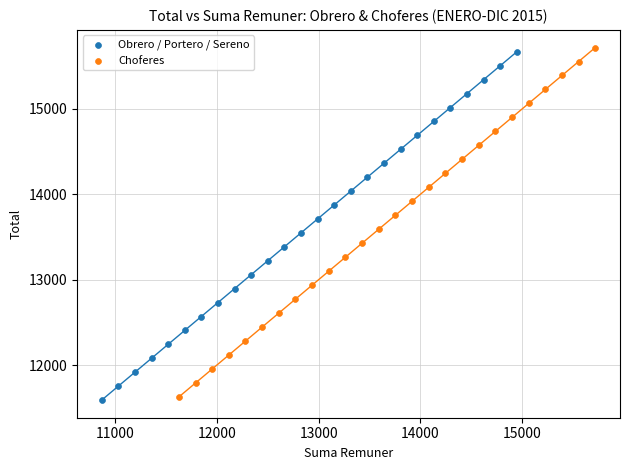

What are all the series names shown in the legend?

Obrero / Portero / Sereno, Choferes